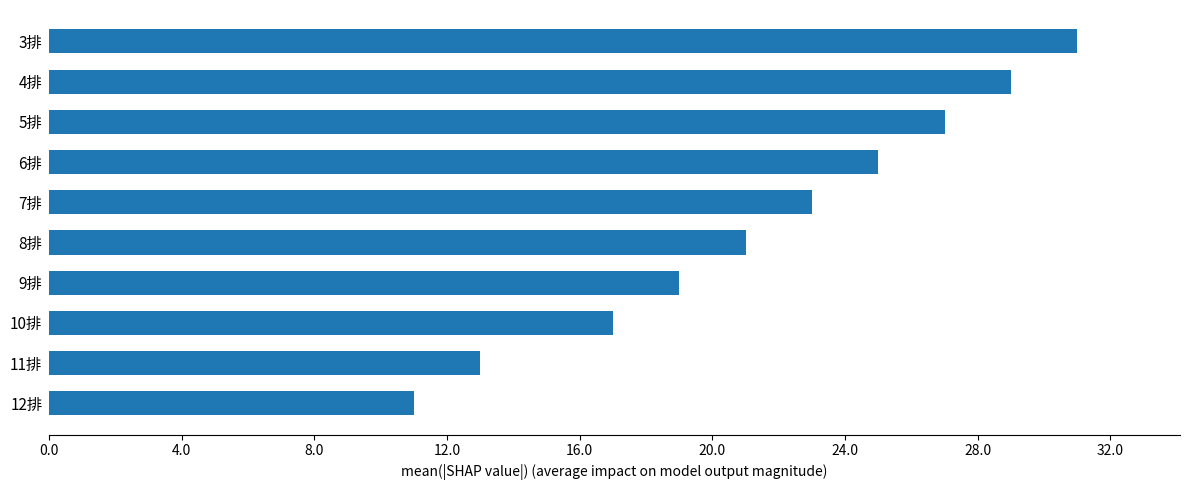

Reading bottom to top, transcribe all the data shown in this chart.

12排=11	11排=13	10排=17	9排=19	8排=21	7排=23	6排=25	5排=27	4排=29	3排=31